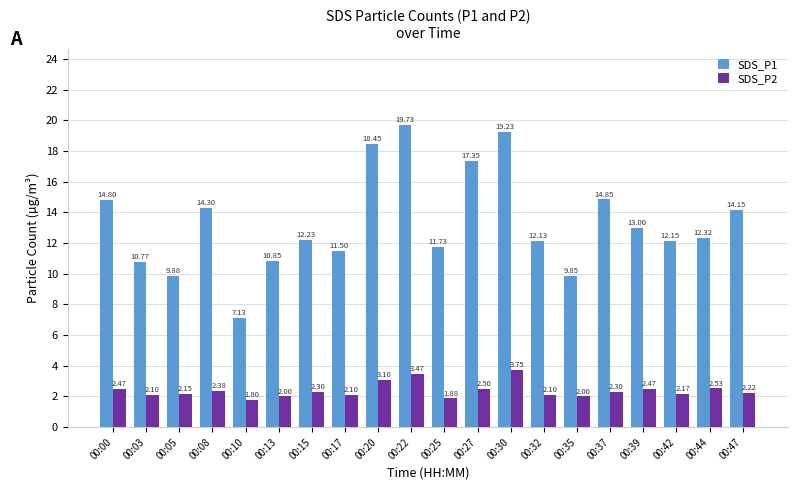

Where does the SDS_P1 series first go above 12?

00:00